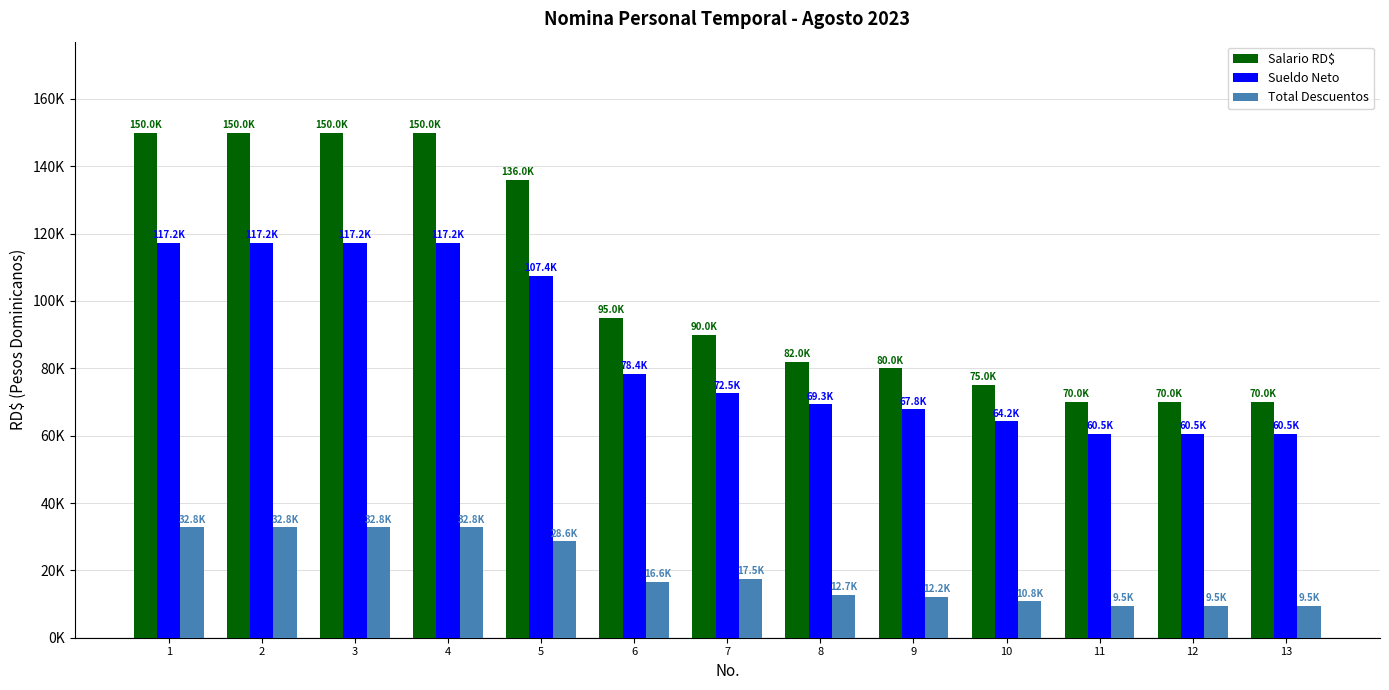

What is the value of the Total Descuentos bar at the 12th from the left?

9530.5